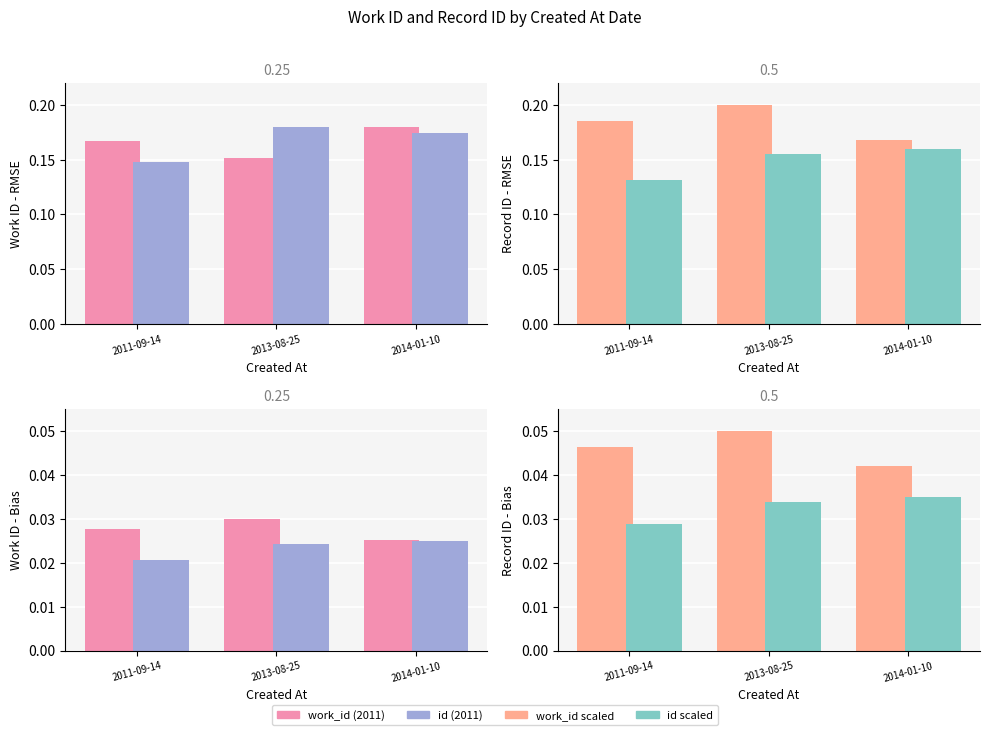

What is the sum of the id values at 2013-08-25 and 2011-09-14?

0.1